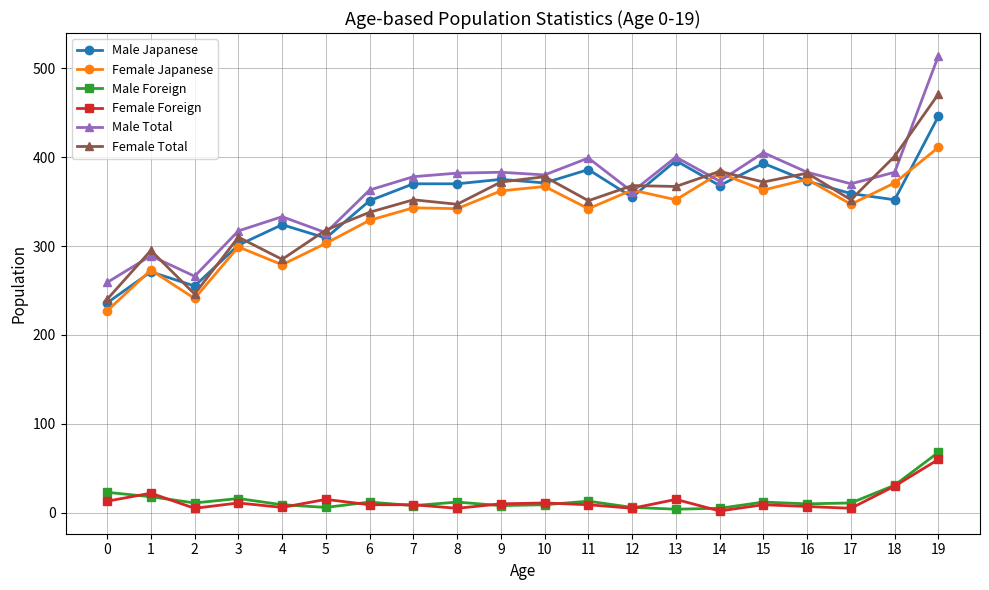

What is the greatest value displayed?

514